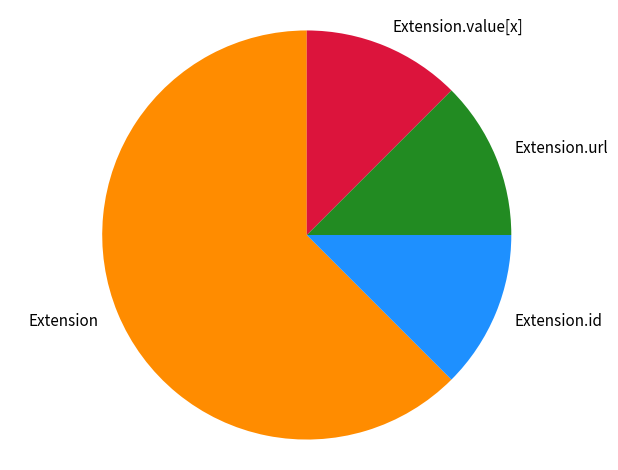

How many slices are in this pie chart?

4